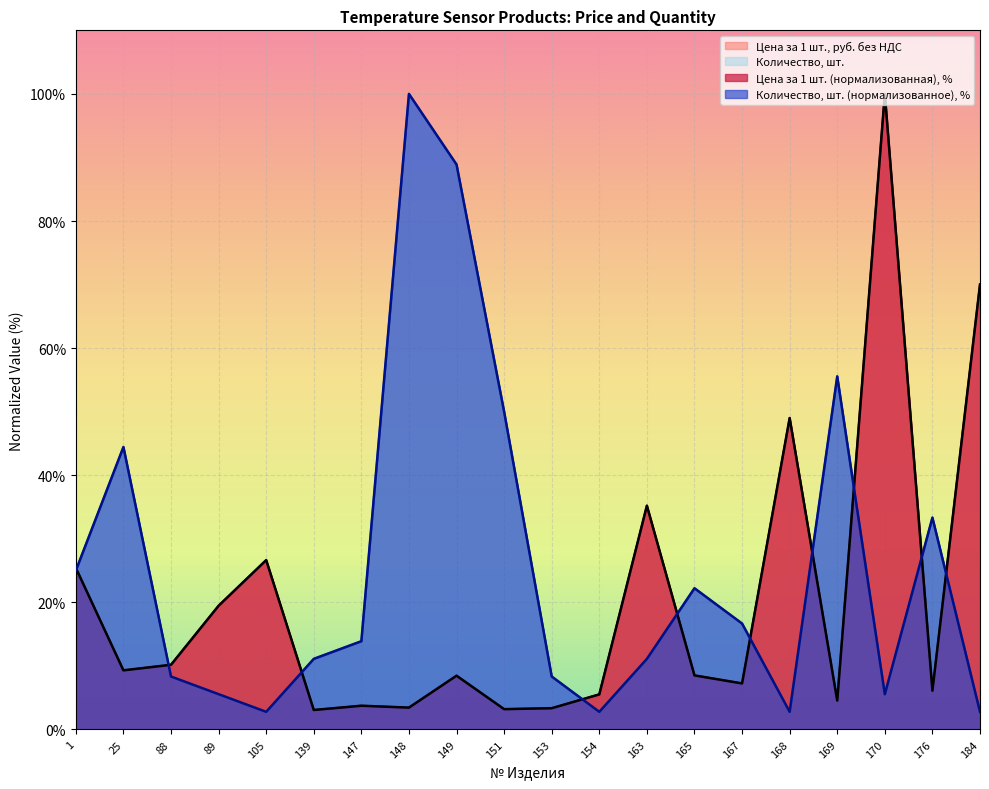

Which series has the largest total across all categories?

Количество, шт.